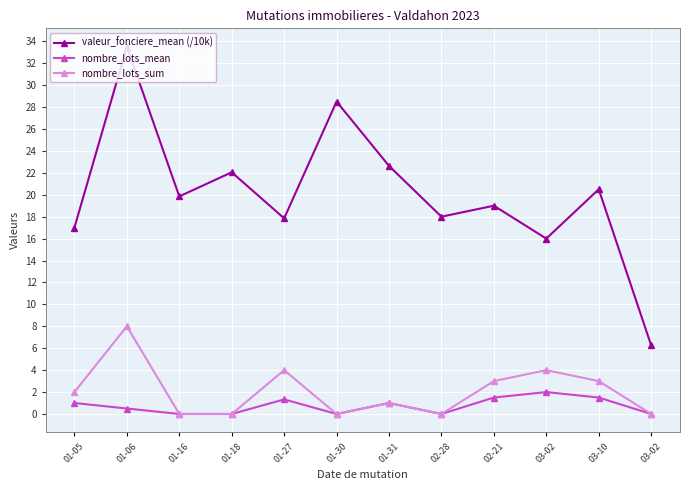

Between 03-02 and 01-27, which is larger?

01-27